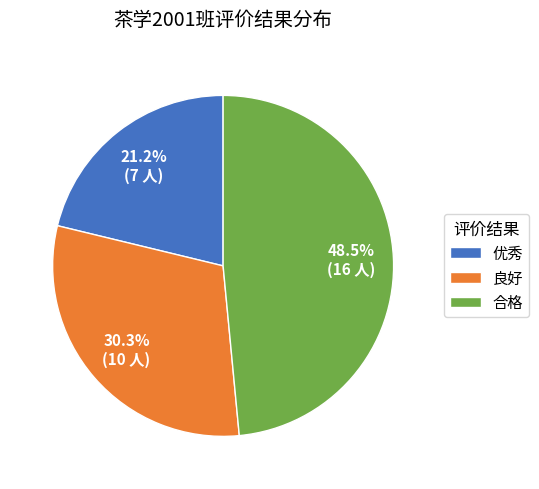

Is it true that 良好 is 41% of the pie?

False